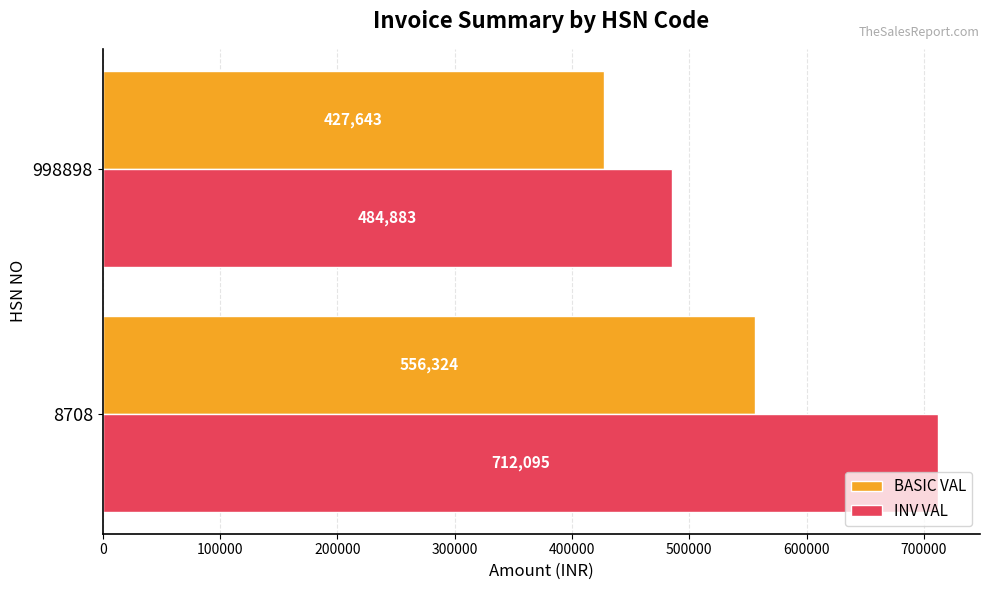

At which label is INV VAL closest to 598488?

998898